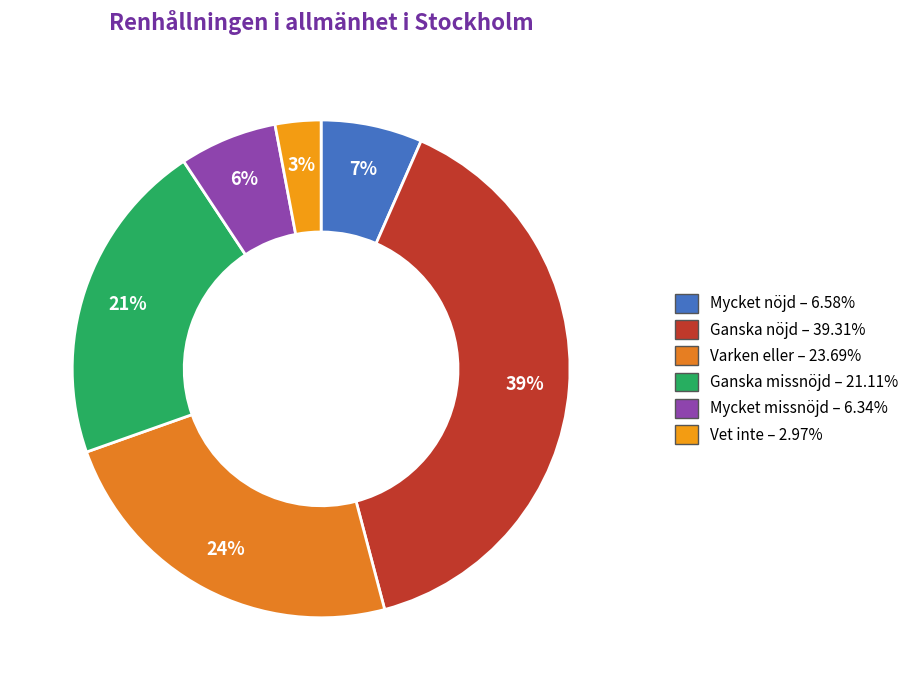

Does any single category account for the majority?

No